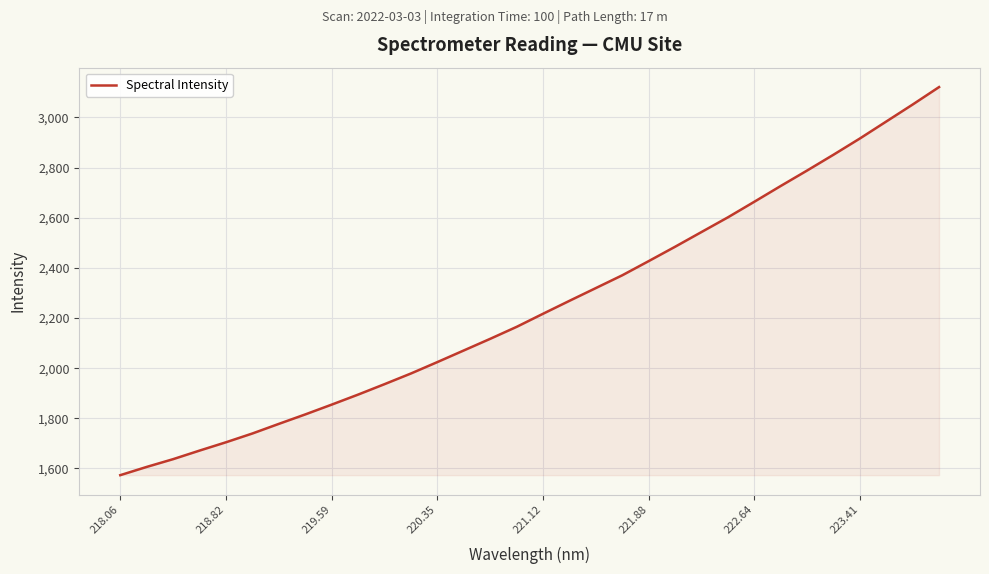

What is the difference between the maximum and minimum values?

1548.2